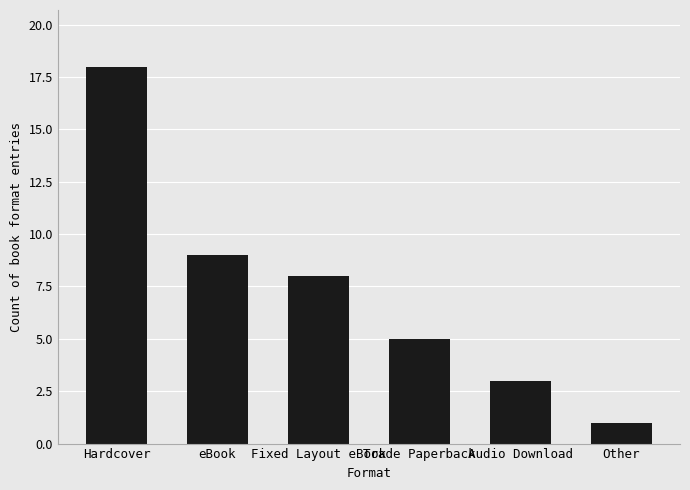

How many bars are there in total?

6